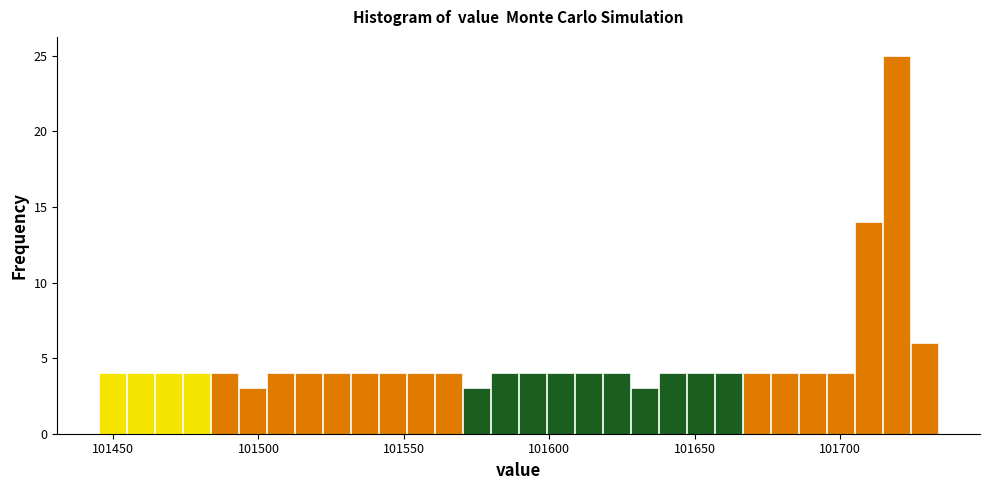

Read against the x-axis, roughly where is the centre of the tallest bar?

101720